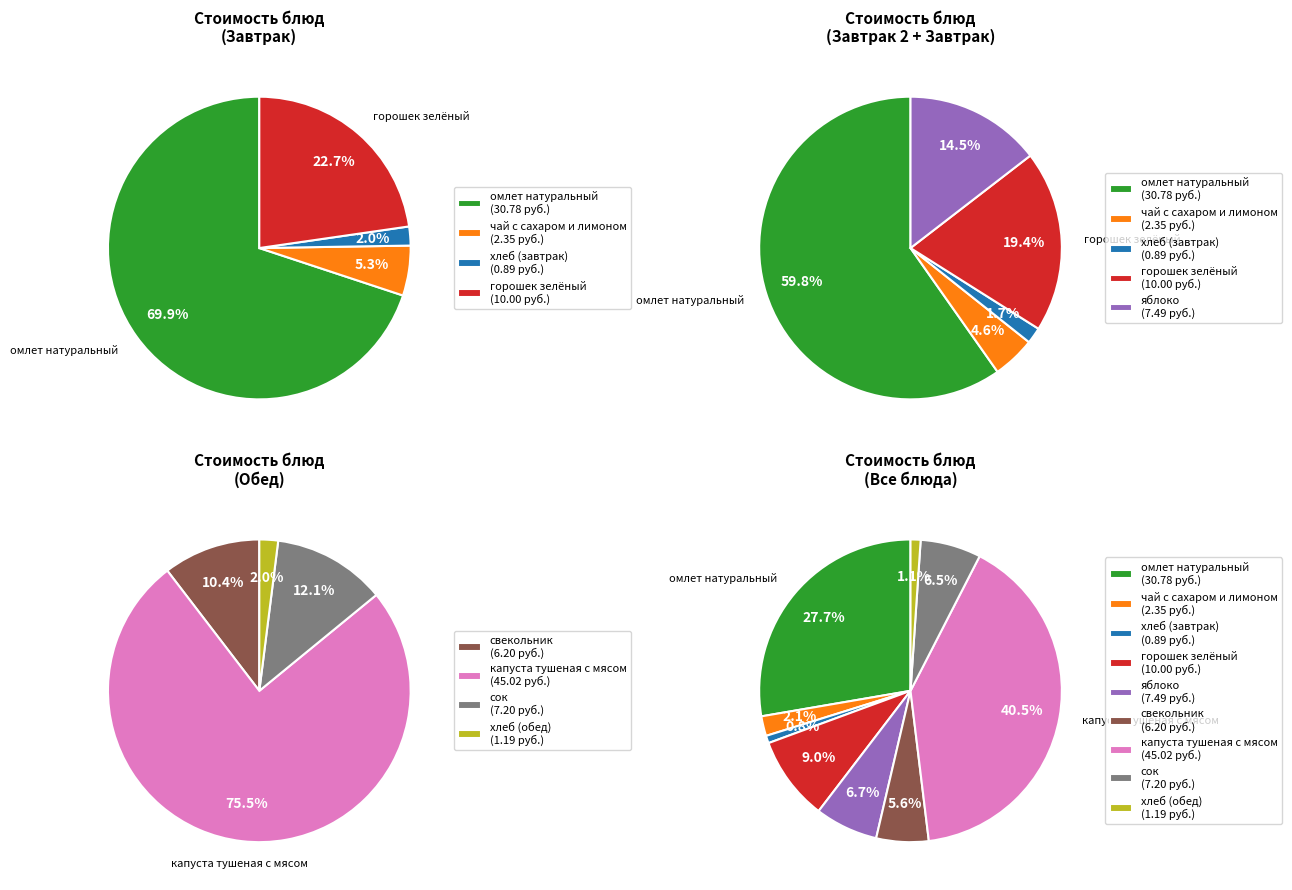

Is it true that сок is 16% of the pie?

False